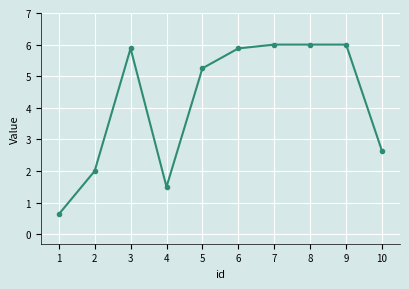

What is the value of the 2nd point from the left?

2.0